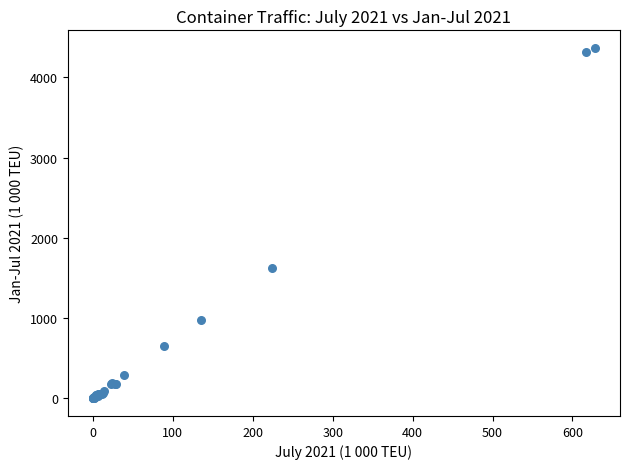

What Y value in the scatter plot is closest to 2183?

1624.3